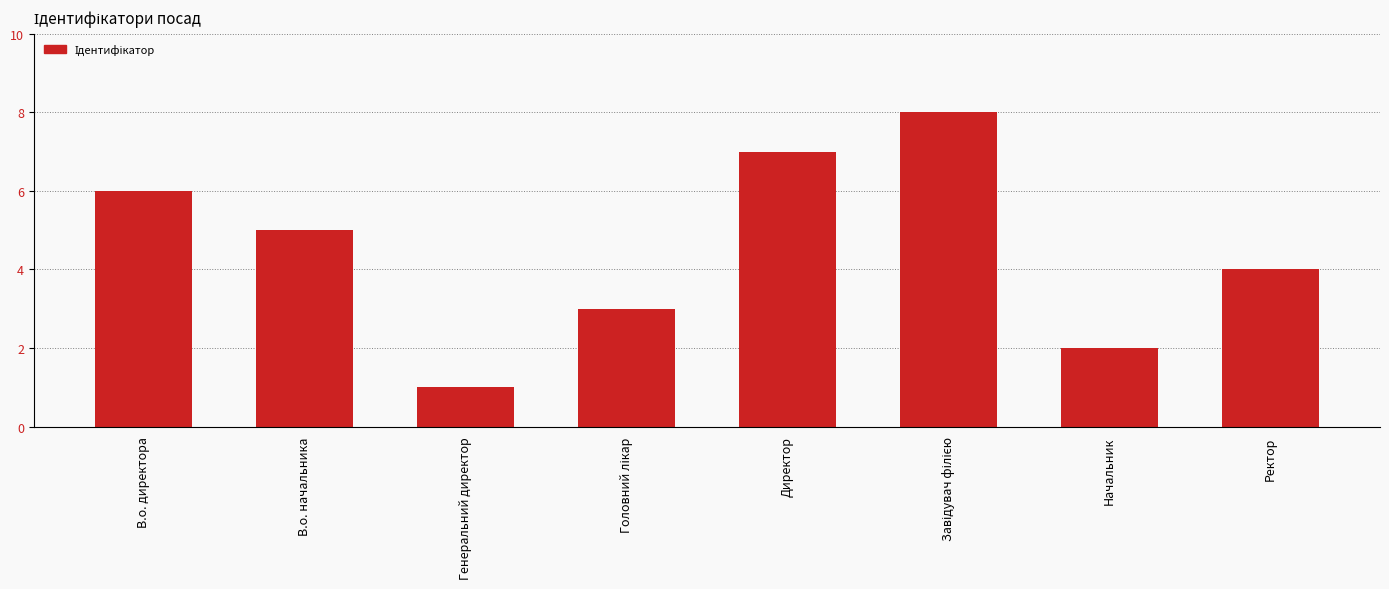

Which category has the lowest value across all series?

Генеральний директор